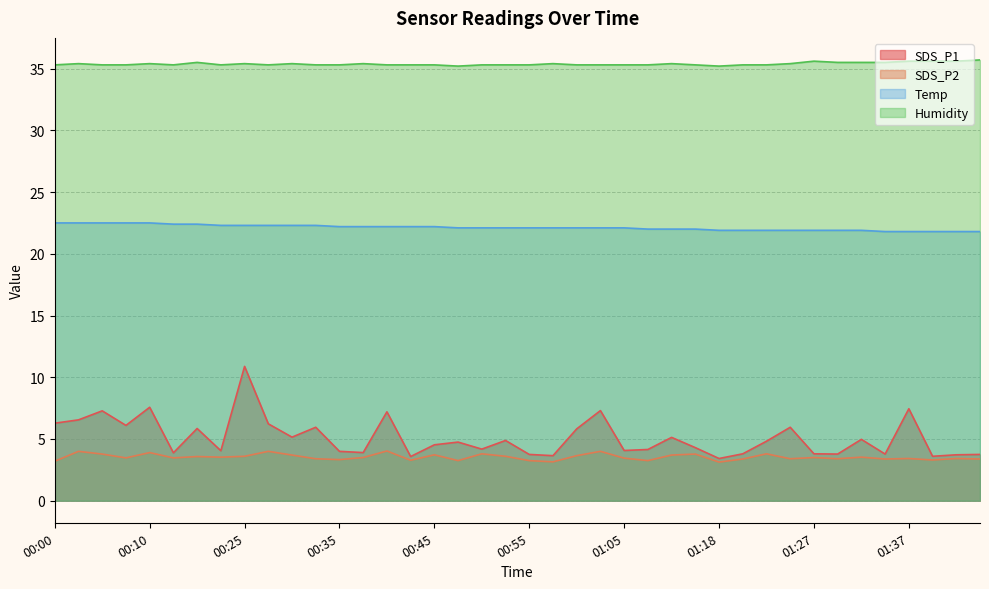

True or false: Temp and SDS_P1 intersect in this chart.

False